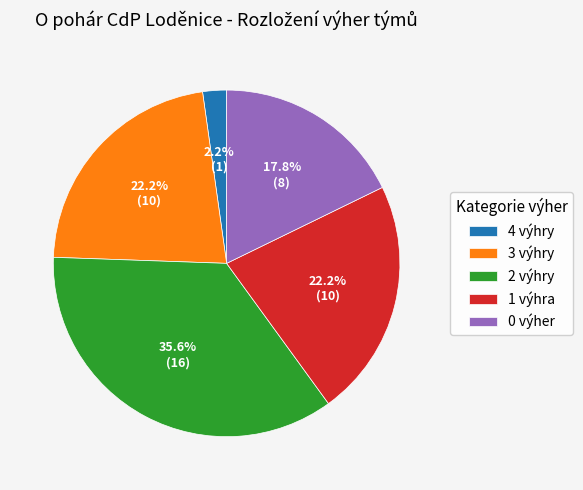

Between 1 výhra and 2 výhry, which is larger?

2 výhry